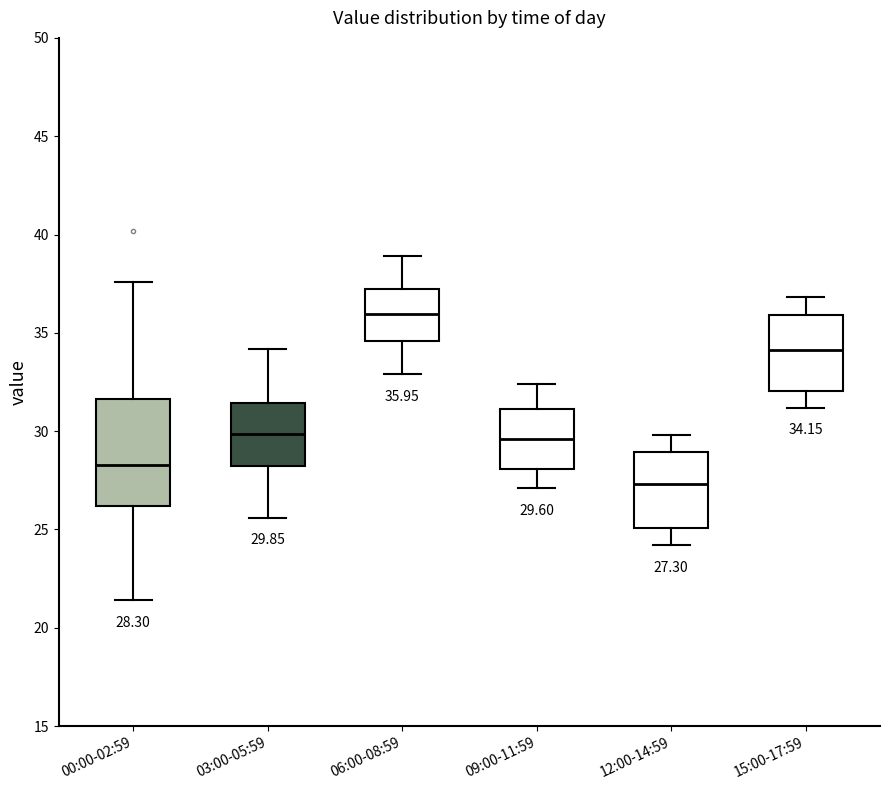

Comparing the boxes themselves (not the whiskers), which one is the tallest?

00:00-02:59